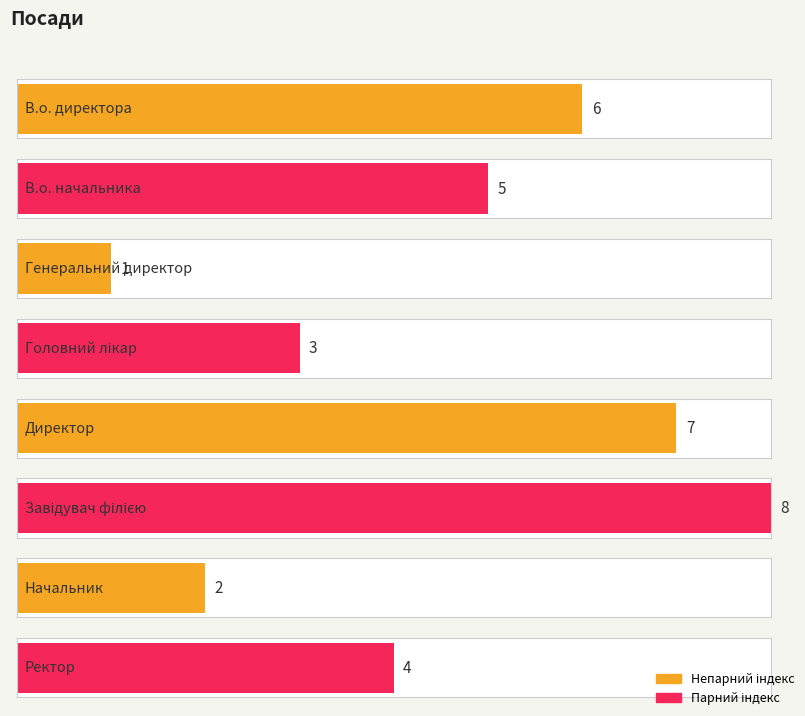

List the labels in order of value, smallest first.

Генеральний директор, Начальник, Головний лікар, Ректор, В.о. начальника, В.о. директора, Директор, Завідувач філією